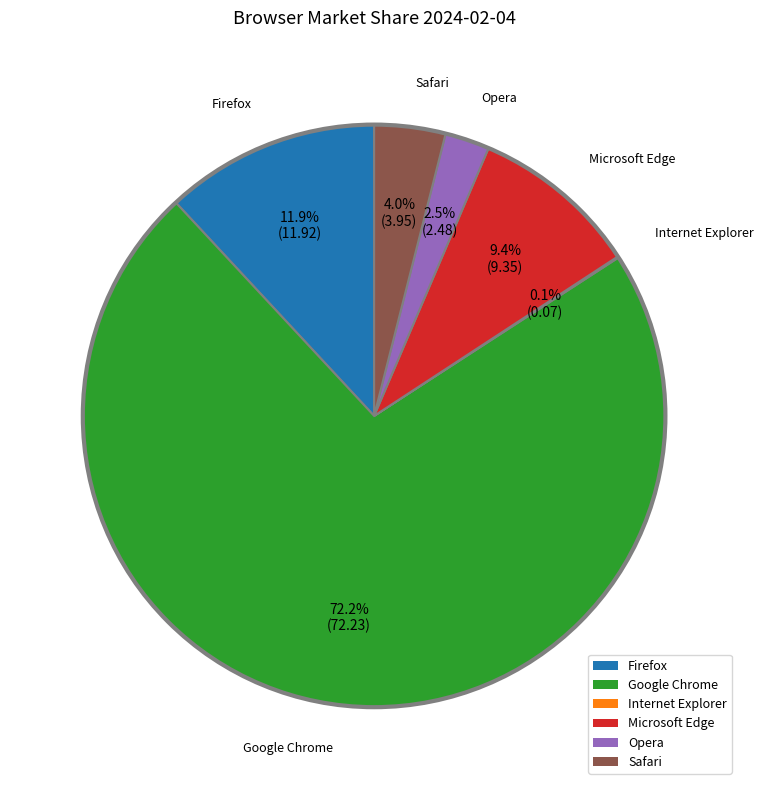

To the nearest percent, what is the difference between the Firefox and Microsoft Edge slice percentages?

3%